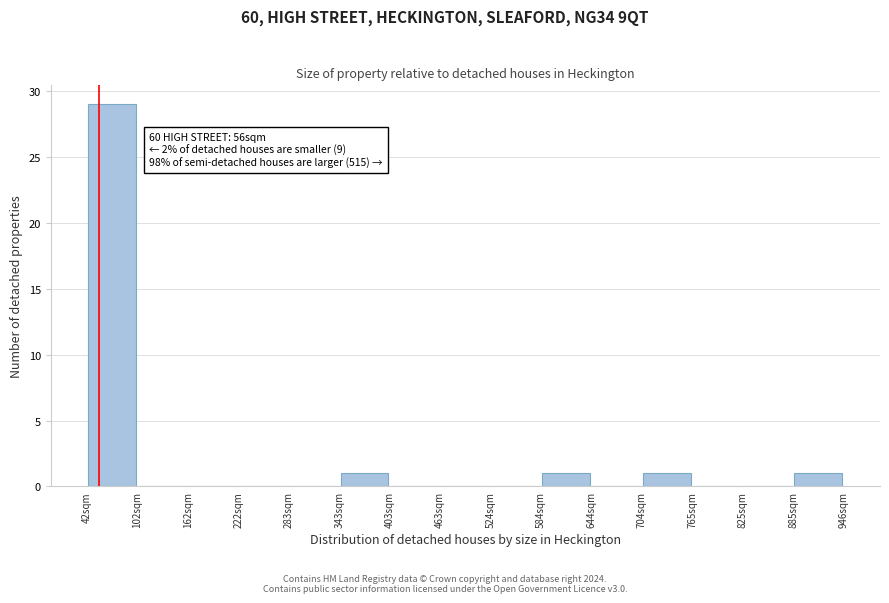

Over which range of the x-axis is the bar tallest?

40 to 100